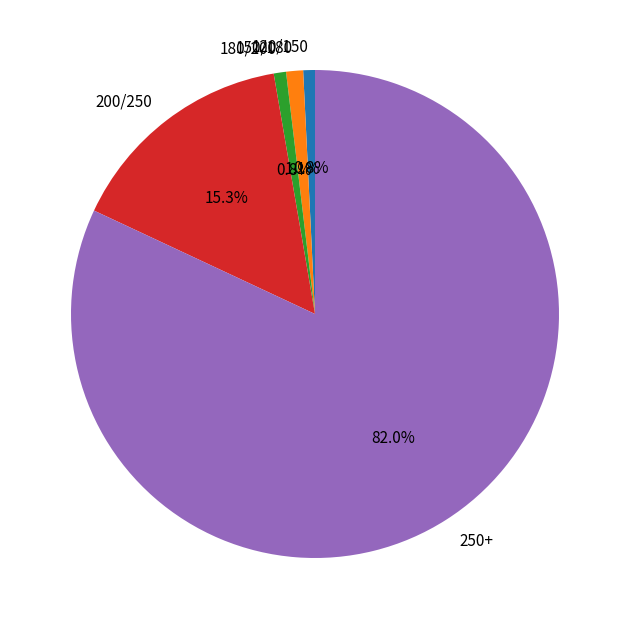

What percentage do 250+ and 150/180 together represent?

83.1%